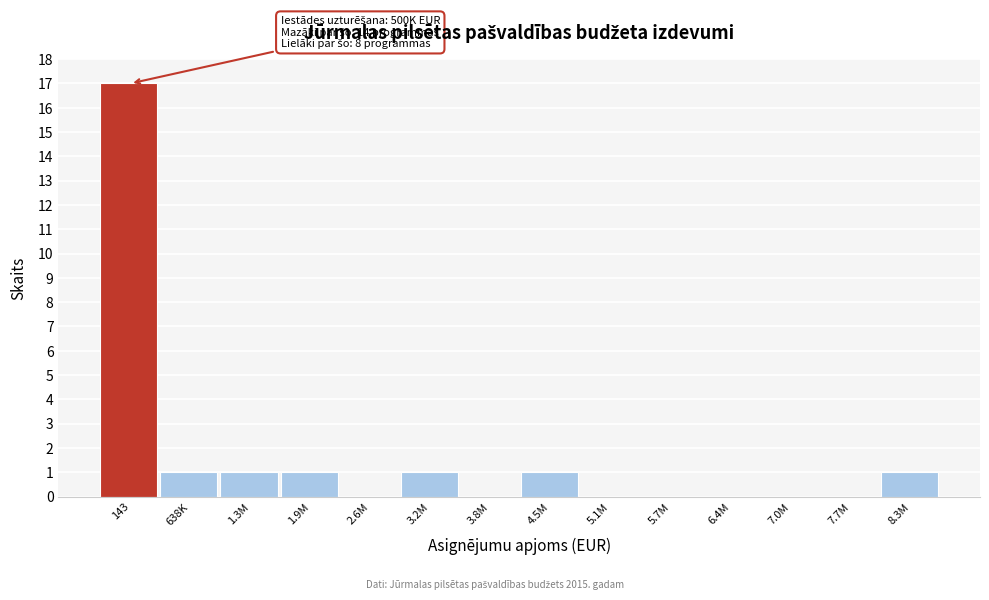

Reading left to right, extract all data points from this chart.

143=17	638K=1	1.3M=1	1.9M=1	2.6M=0	3.2M=1	3.8M=0	4.5M=1	5.1M=0	5.7M=0	6.4M=0	7.0M=0	7.7M=0	8.3M=1